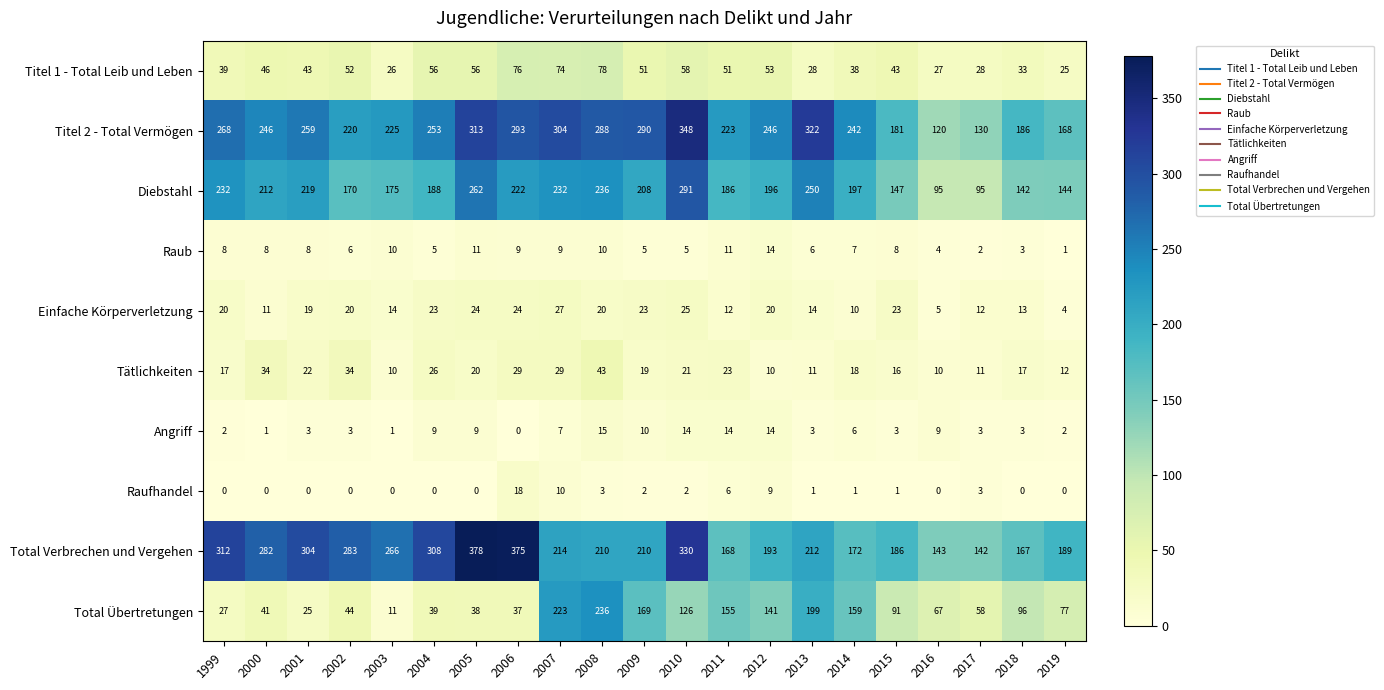

How many distinct data groups are displayed?

10